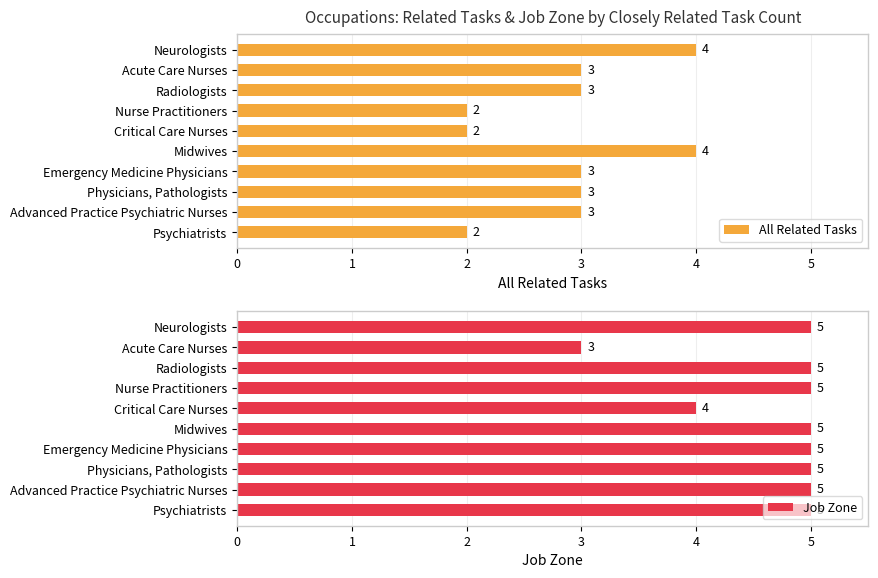

True or false: All Related Tasks has a value of 3 at Radiologists.

True